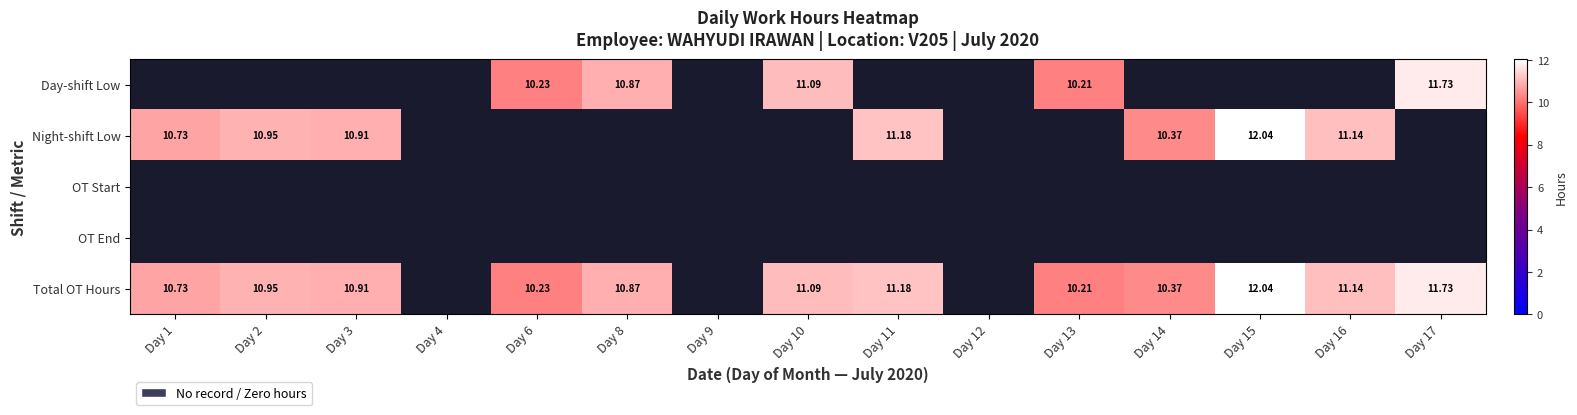

How many values in Night-shift Low are above zero?

7